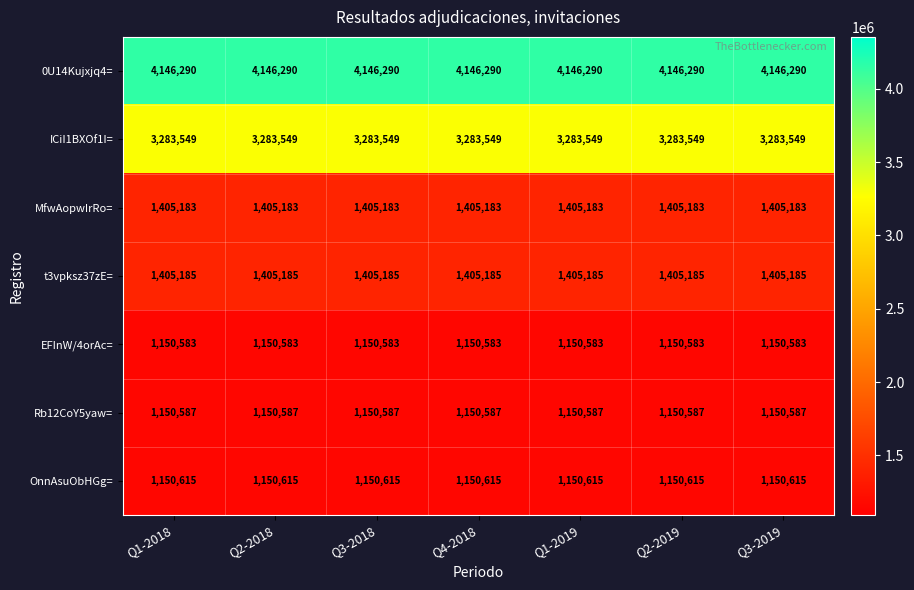

At Q4-2018, list the series in order from largest to smallest.

0U14Kujxjq4=, ICiI1BXOf1I=, t3vpksz37zE=, MfwAopwIrRo=, OnnAsuObHGg=, Rb12CoY5yaw=, EFInW/4orAc=